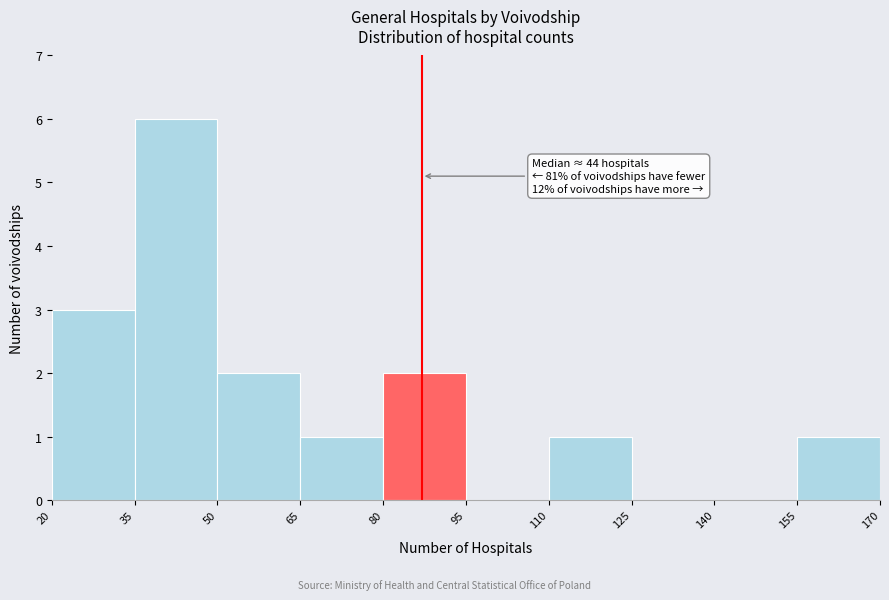

Over which range of the x-axis is the bar tallest?

35 to 50